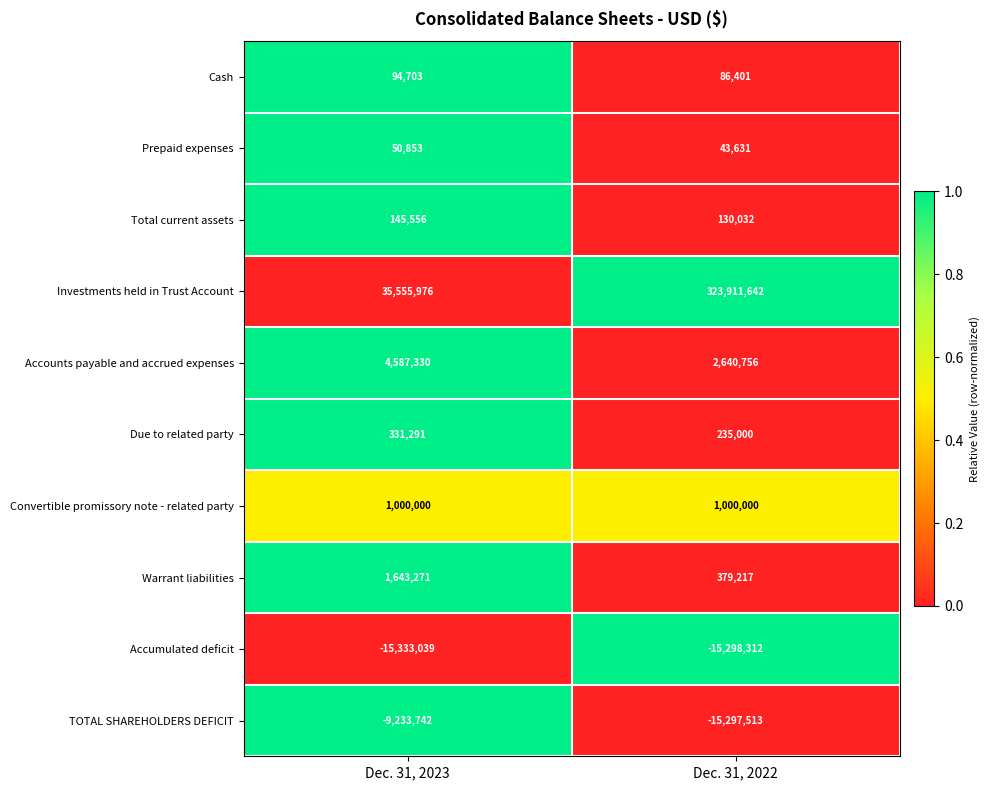

Reading left to right, extract all data points from this chart.

Cash: 94703	86401
Prepaid expenses: 50853	43631
Total current assets: 145556	130032
Investments held in Trust Account: 35555976	323911642
Accounts payable and accrued expenses: 4587330	2640756
Due to related party: 331291	235000
Convertible promissory note - related party: 1000000	1000000
Warrant liabilities: 1643271	379217
Accumulated deficit: -15333039	-15298312
TOTAL SHAREHOLDERS DEFICIT: -9233742	-15297513